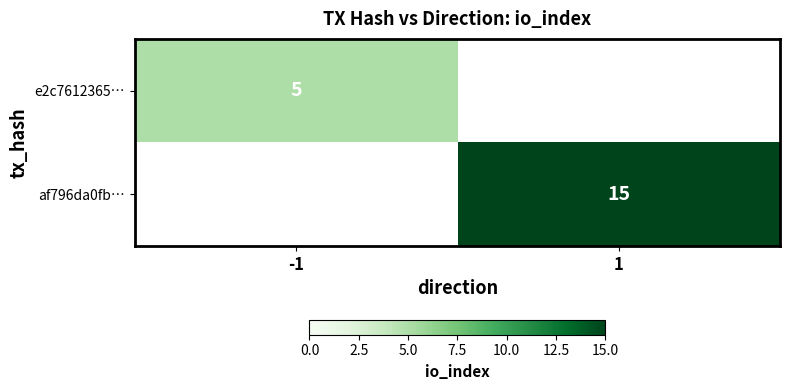

True or false: e2c7612365… has a value of 3 at -1.

False